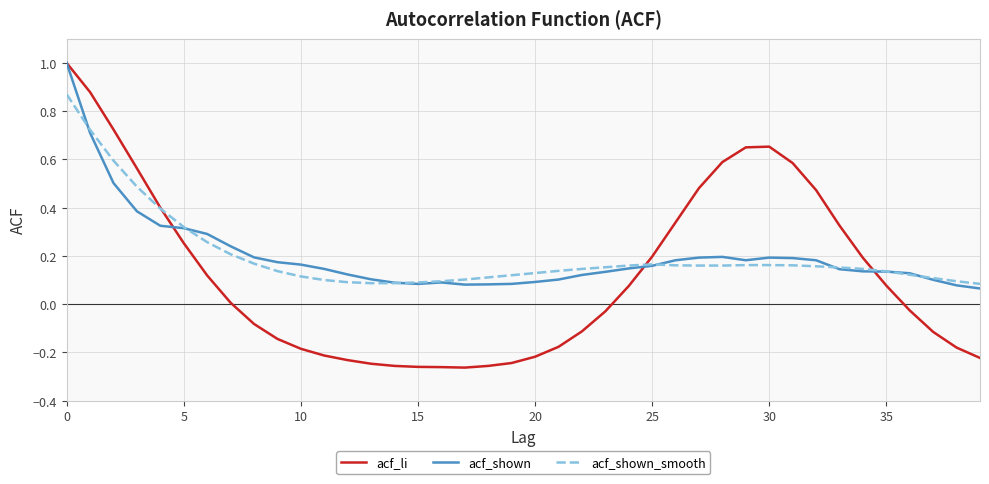

What is the highest value of the acf_shown series?

1.0